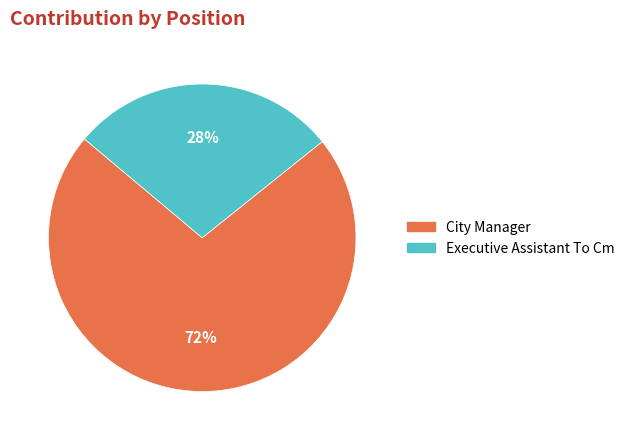

How many slices are in this pie chart?

2